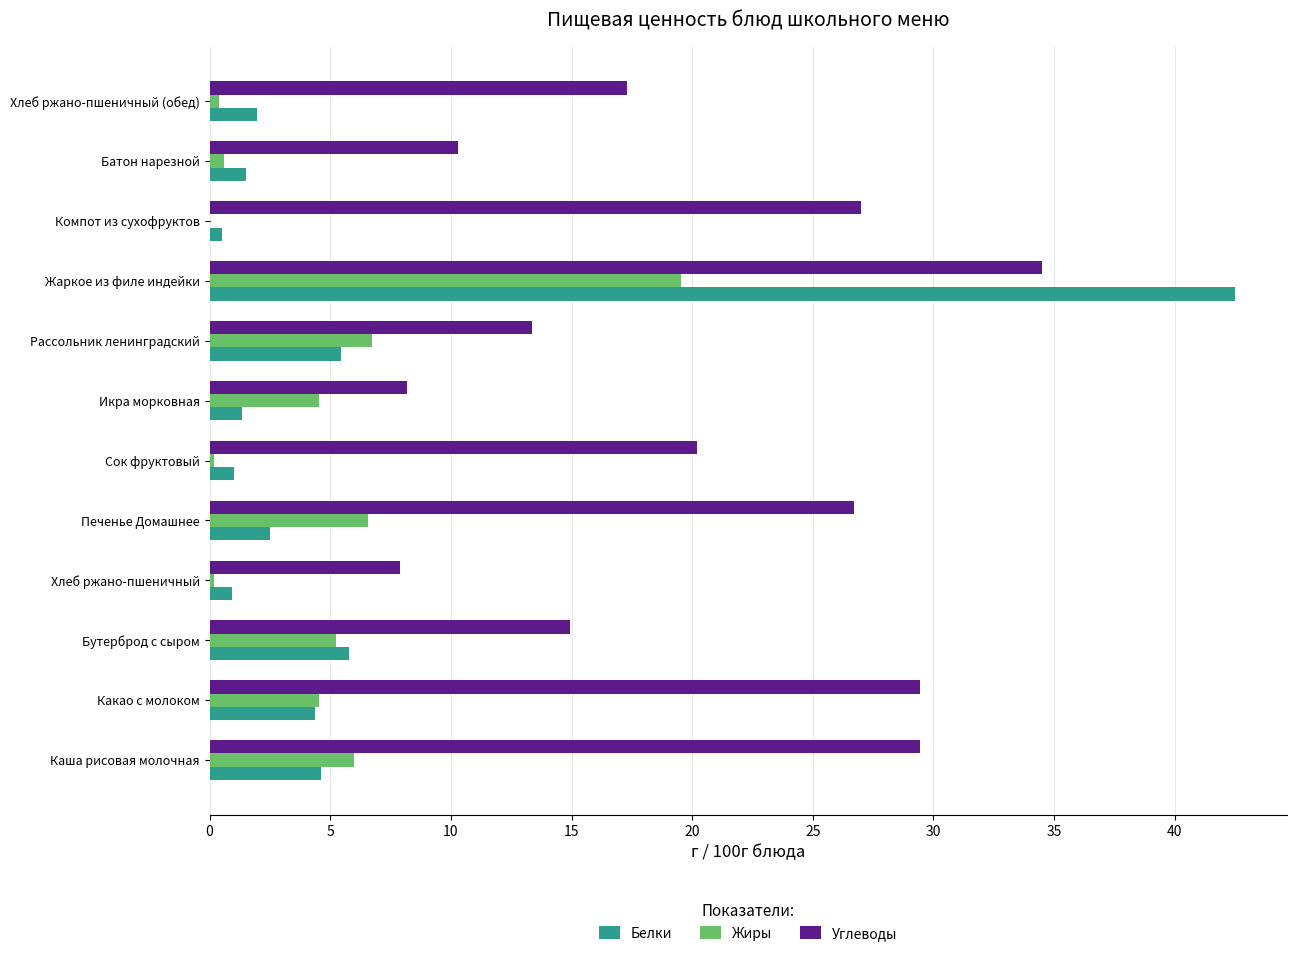

Where is Углеводы nearest to the value 21?

Сок фруктовый